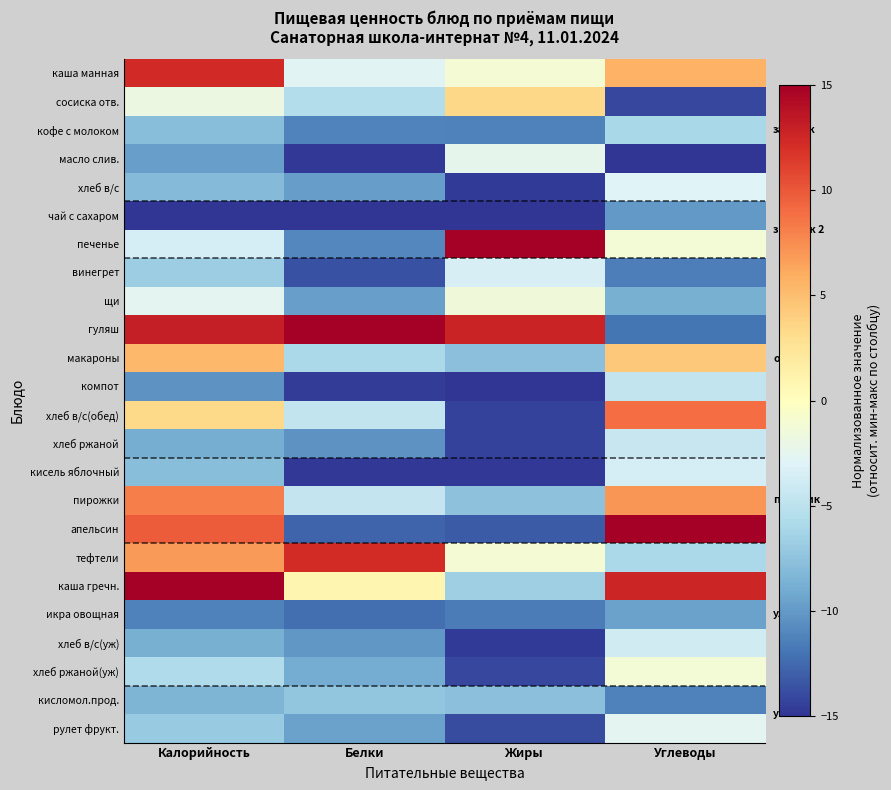

At Углеводы, list the series in order from smallest to largest.

масло слив., сосиска отв., гуляш, винегрет, кисломол.прод., чай с сахаром, икра овощная, щи, кофе с молоком, тефтели, компот, хлеб ржаной, хлеб в/с(уж), кисель яблочный, хлеб в/с, рулет фрукт., печенье, хлеб ржаной(уж), макароны, каша манная, пирожки, хлеб в/с(обед), каша гречн., апельсин